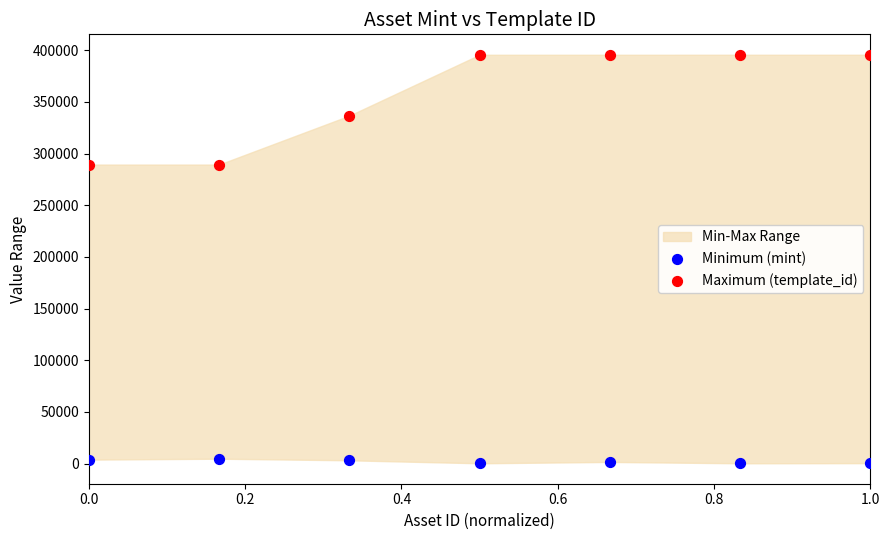

In the Maximum (template_id) series, what Y value is closest to 342448?

336643